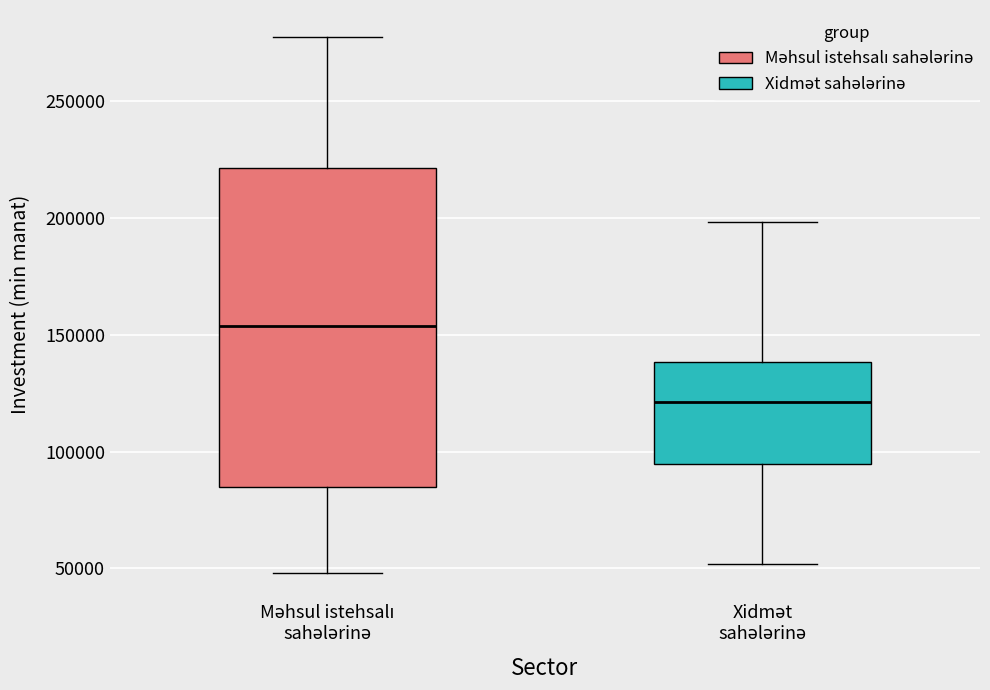

Reading left to right, read every box against the y-axis: the position of its median line, the range the box covers, and the ends of its whiskers. The values are not printed on the chart, so give them approximately, as read against the axis.

Məhsul istehsalı sahələrinə: median 155000, box 85000 to 220000, whiskers 50000 to 280000
Xidmət sahələrinə: median 120000, box 95000 to 140000, whiskers 50000 to 200000